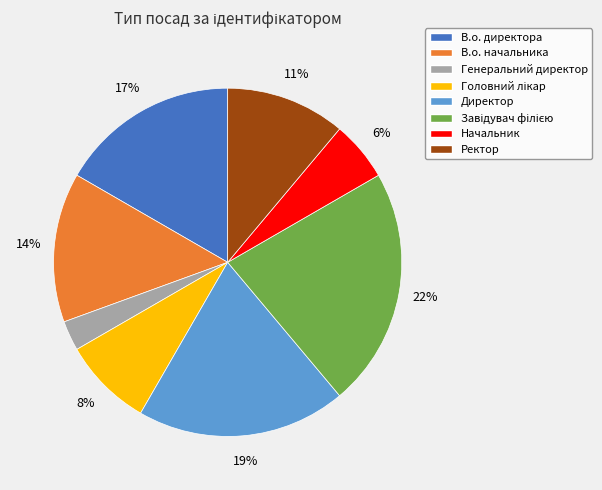

True or false: В.о. директора accounts for 25% of the total.

False